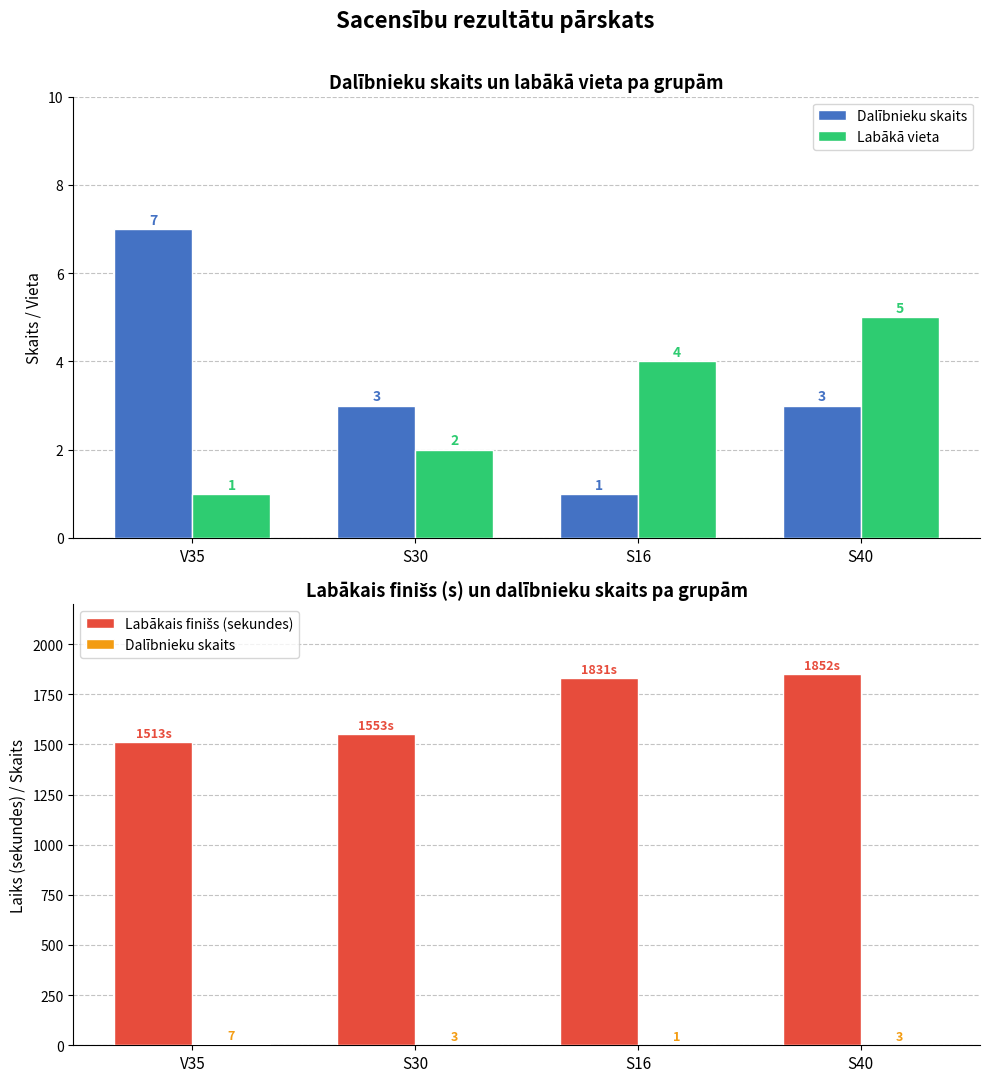

Count the Dalībnieku skaits values in the range 3 to 7.

3